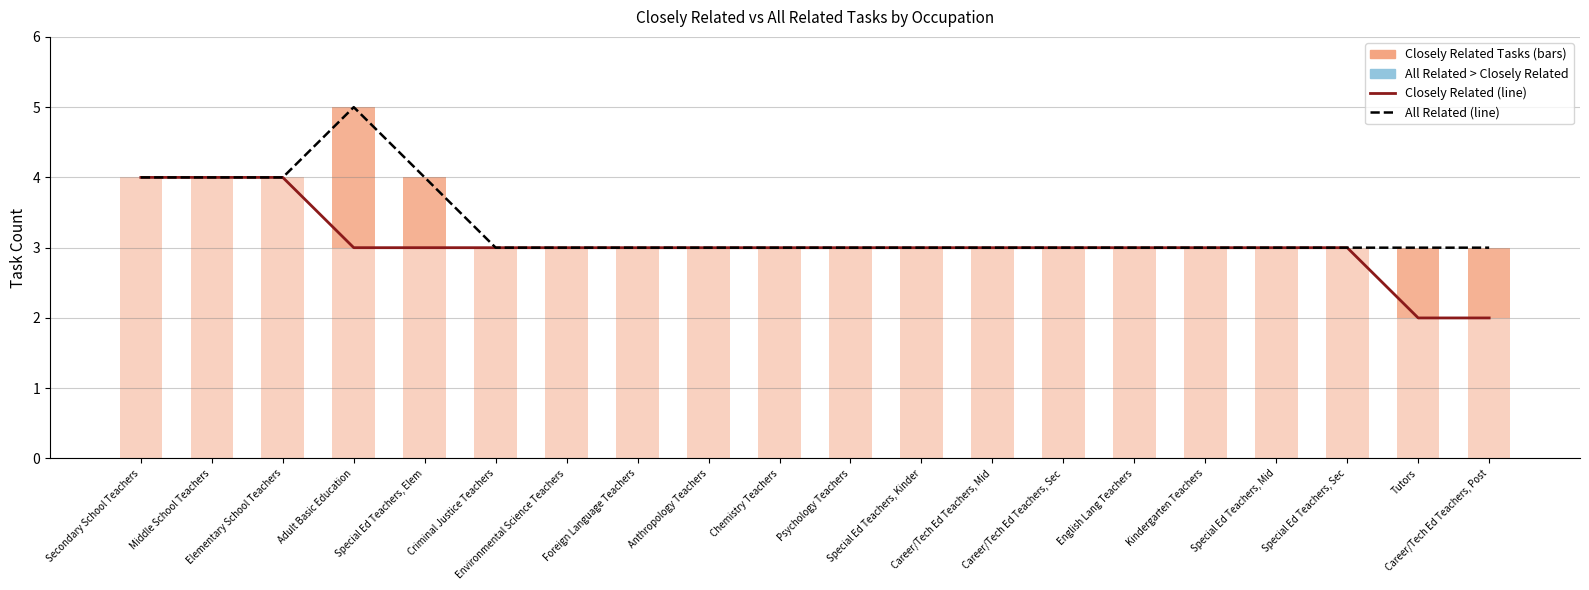

Rank the series by their maximum value, from lowest to highest.

Closely Related Tasks, All Related Tasks